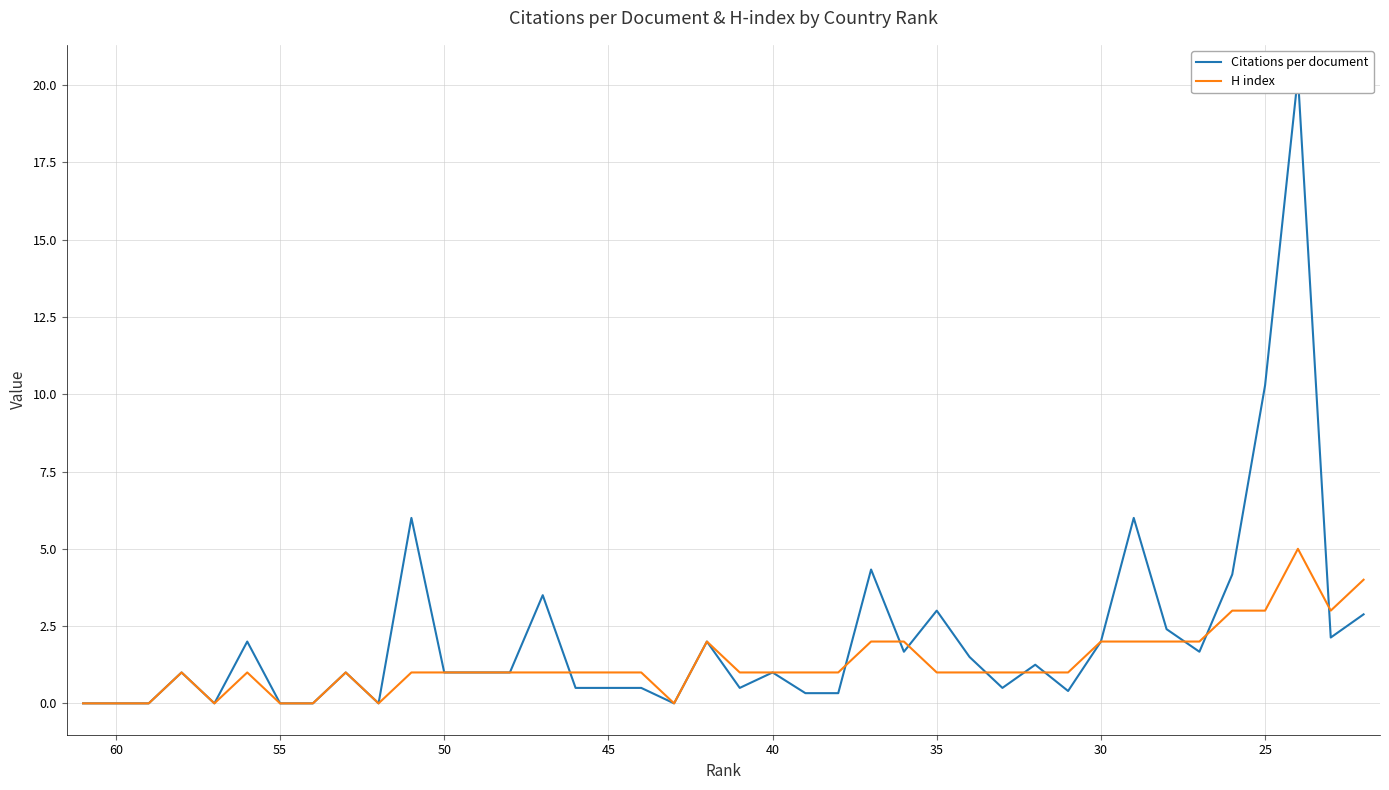

What are all the series names shown in the legend?

Citations per document, H index